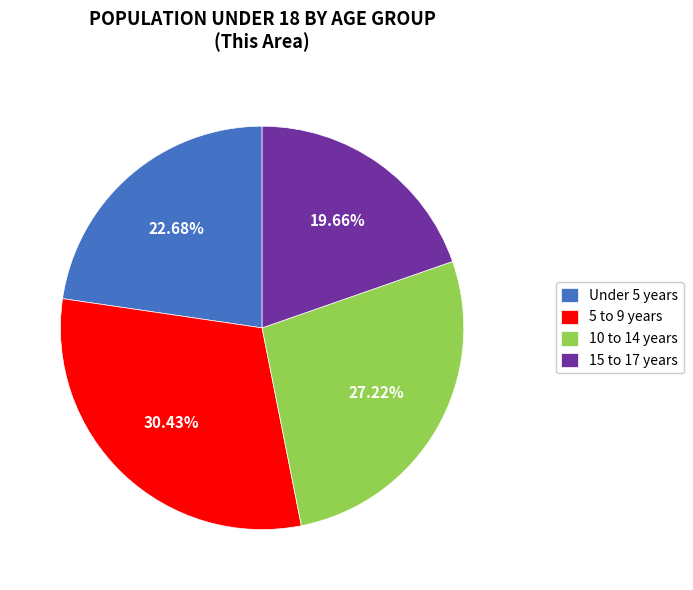

Rank the categories by value from lowest to highest.

15 to 17 years, Under 5 years, 10 to 14 years, 5 to 9 years